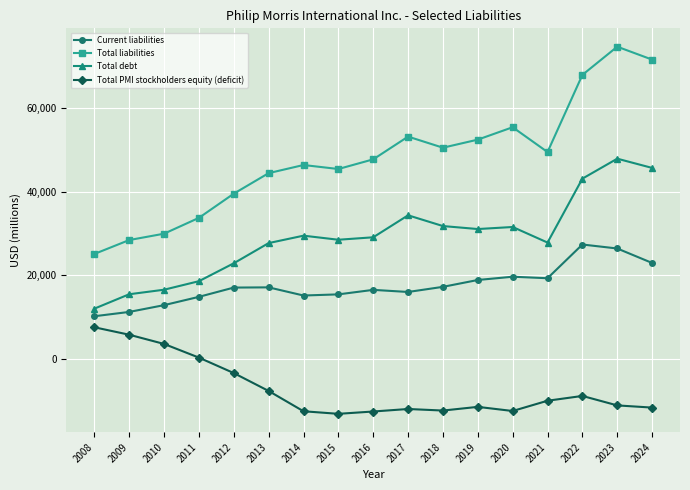

What is the spread (max minus min) of values at 2016?

60439